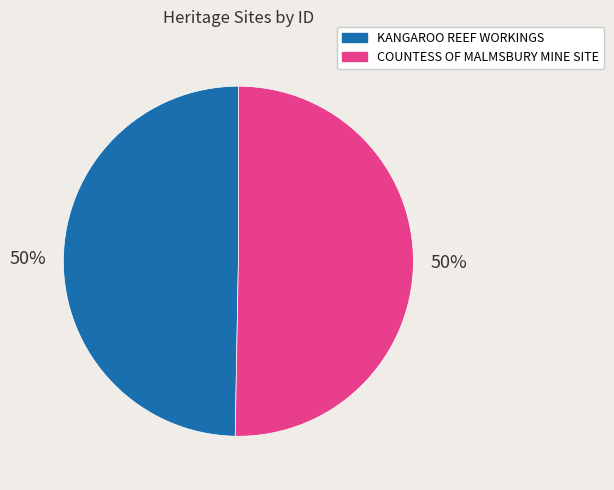

How many segments does this pie chart have?

2